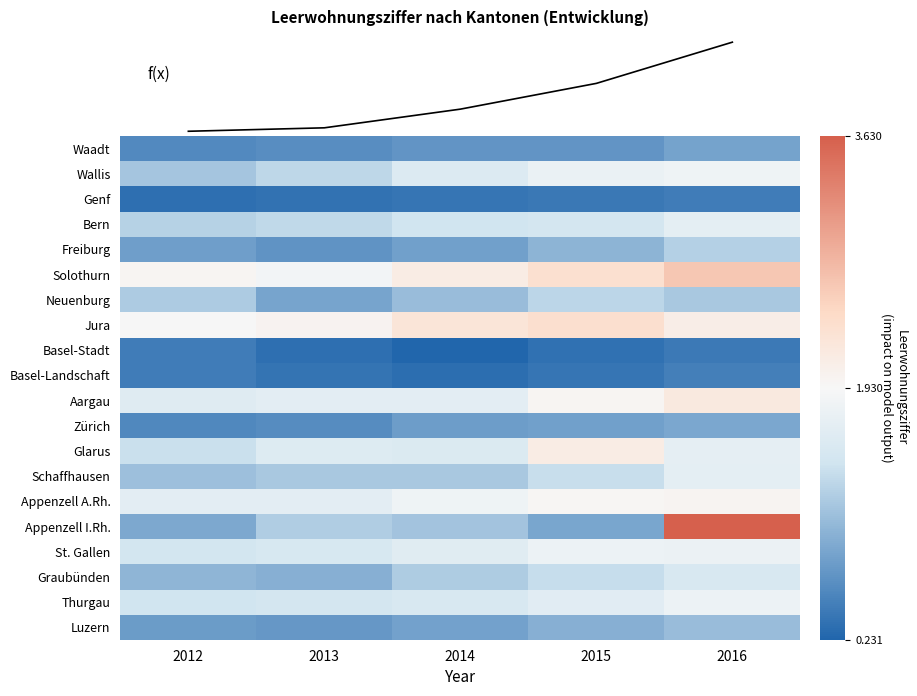

What is the smallest value displayed?

0.2